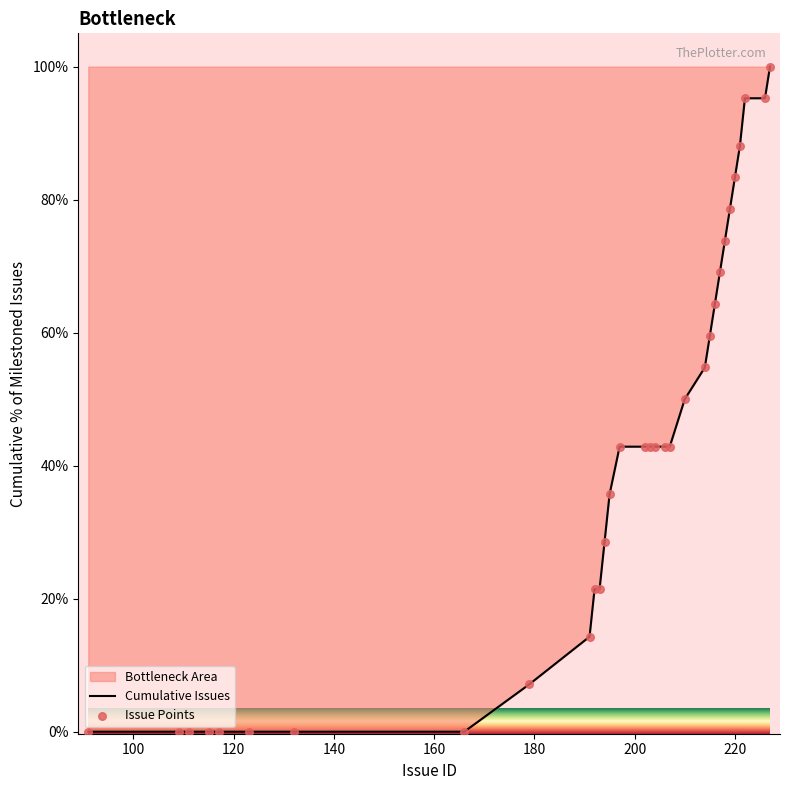

What is the greatest value displayed?

100.0